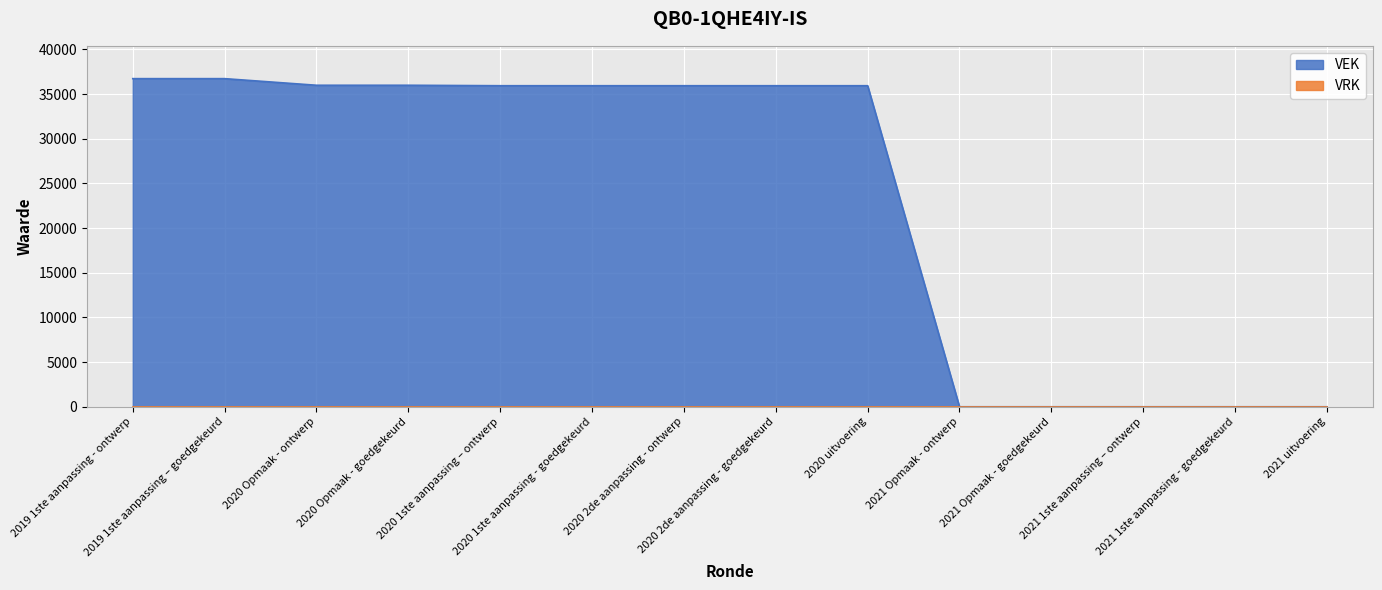

What is the change in value from 2019 1ste aanpassing - ontwerp to 2020 1ste aanpassing - goedgekeurd?

-792